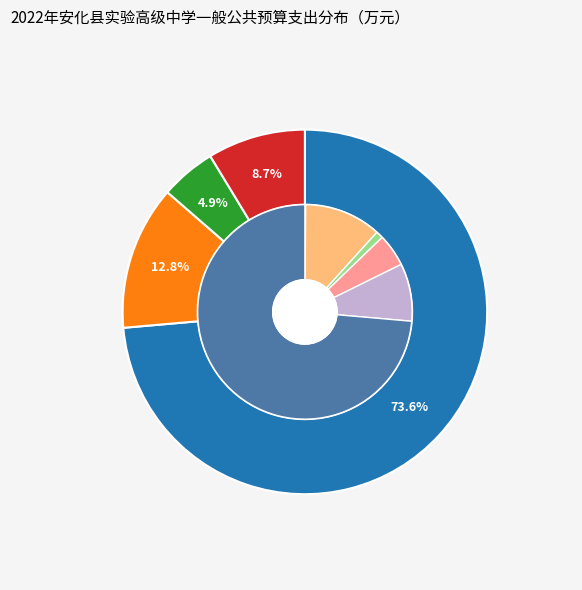

Is 卫生健康支出 the majority of the pie?

No